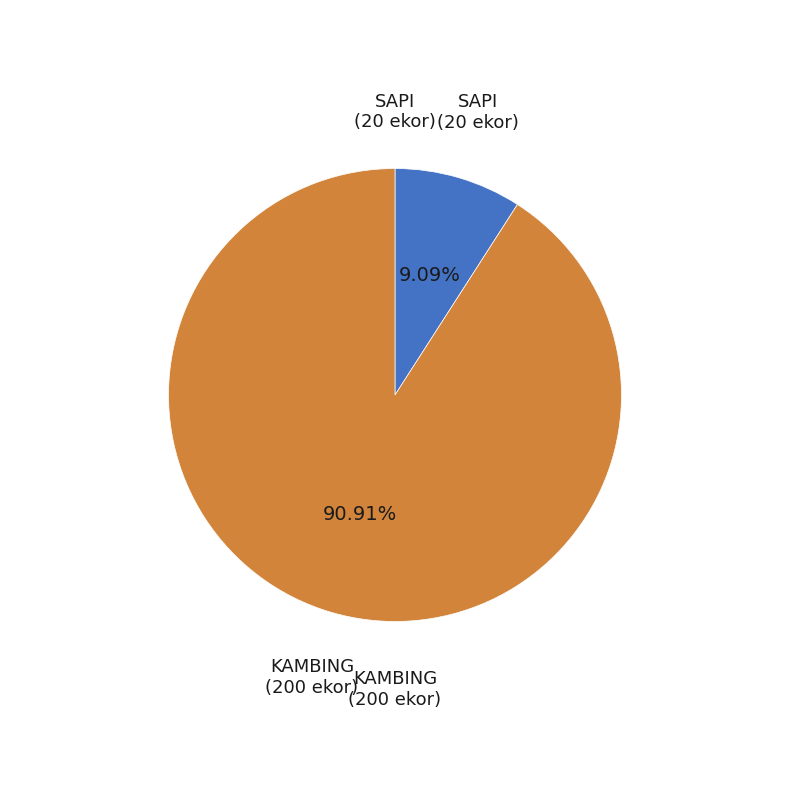

To the nearest percent, what percentage of the pie is KAMBING?

91%